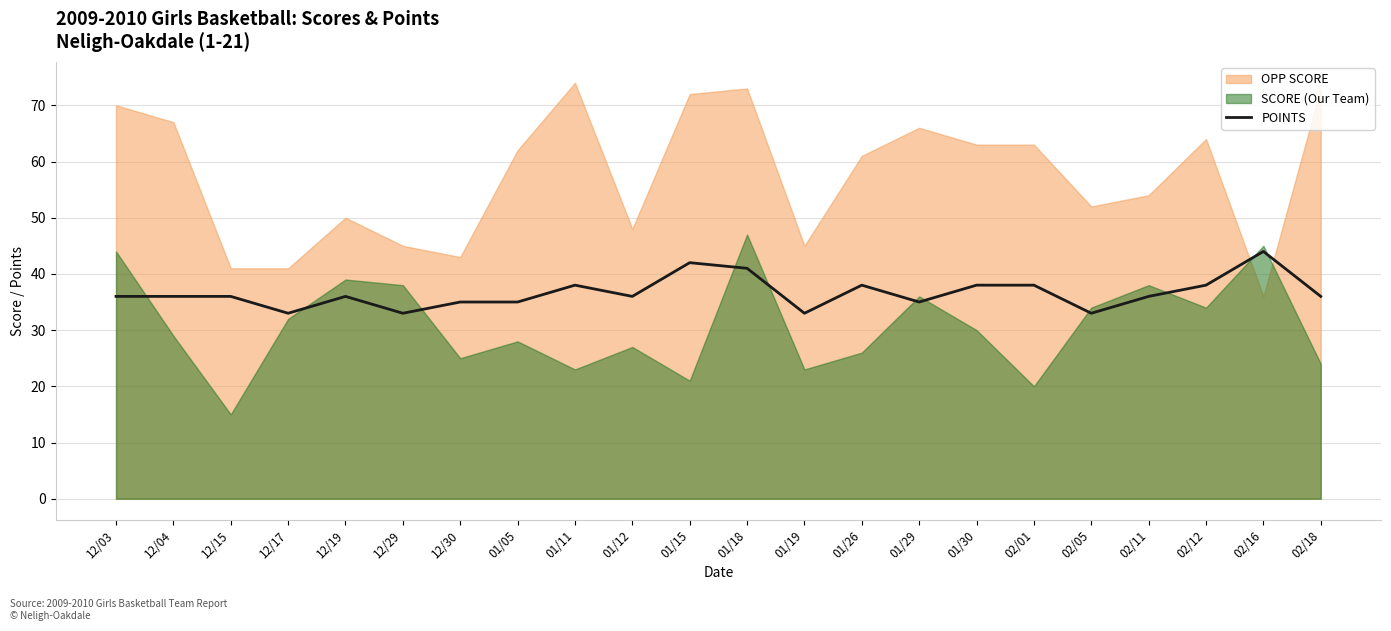

What is the change in value from 12/29 to 02/12?

+5